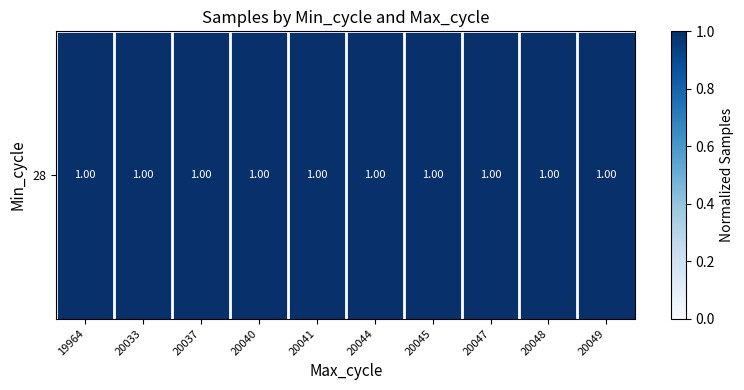

Reading left to right, transcribe all the data shown in this chart.

19964=1.0	20033=1.0	20037=1.0	20040=1.0	20041=1.0	20044=1.0	20045=1.0	20047=1.0	20048=1.0	20049=1.0